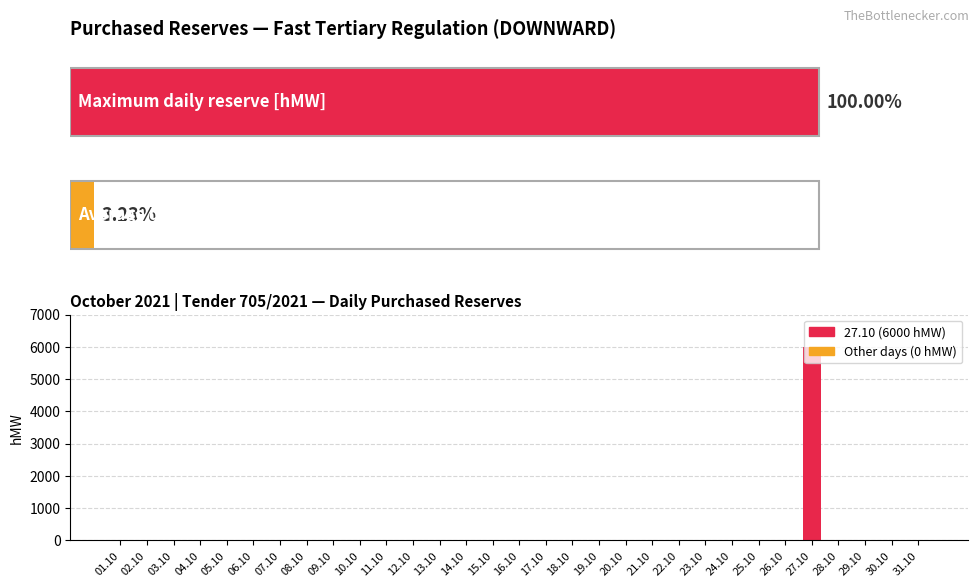

Is it true that the value at 13.10 is 0?

True